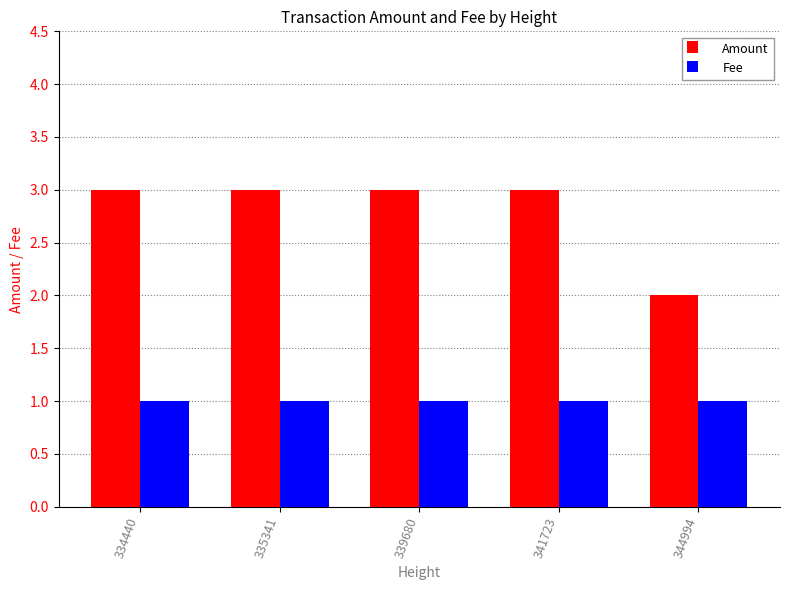

List the series in order of their peak value, highest first.

Amount, Fee